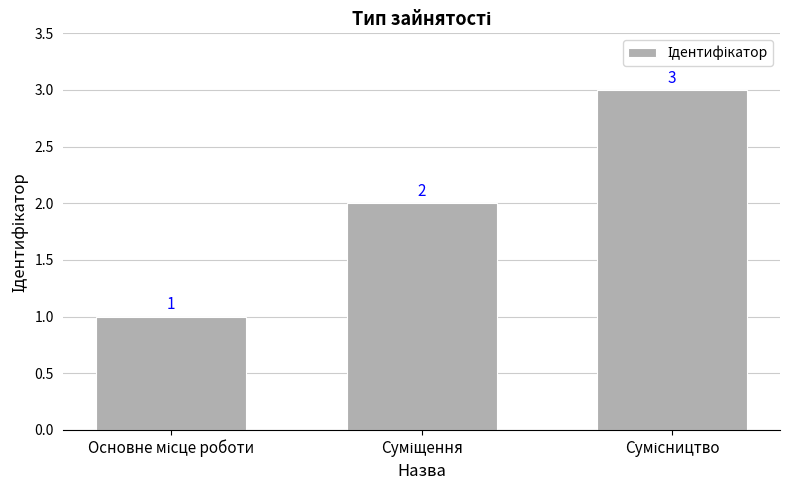

What is the greatest value displayed?

3